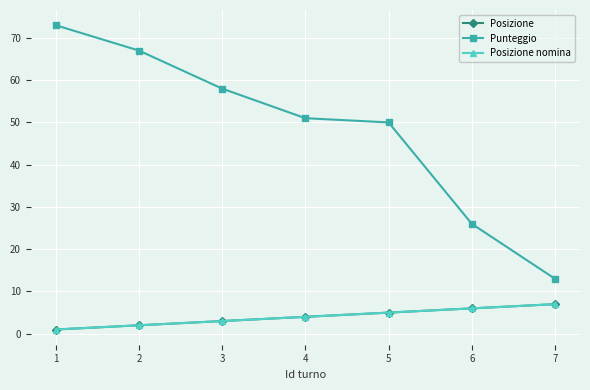

What is the approximate value of Posizione nomina at 1?

1